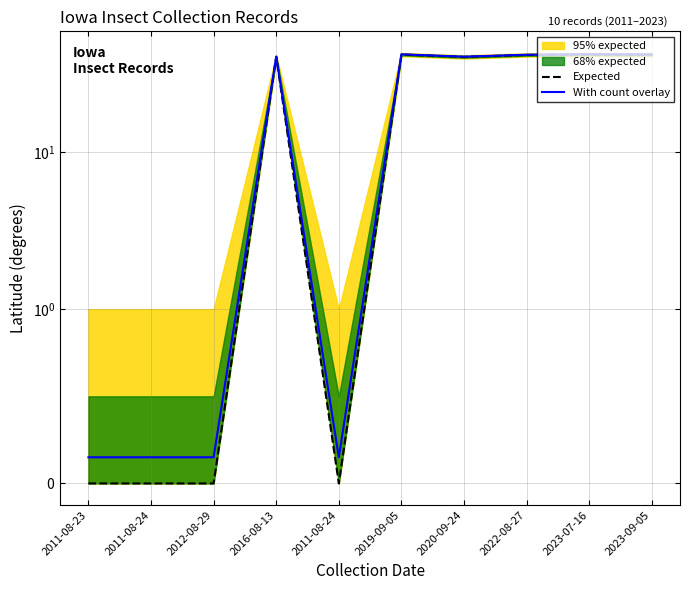

List the labels in order of Expected value, smallest first.

2011-08-23, 2011-08-24, 2012-08-29, 2011-08-24, 2020-09-24, 2016-08-13, 2022-08-27, 2023-09-05, 2019-09-05, 2023-07-16